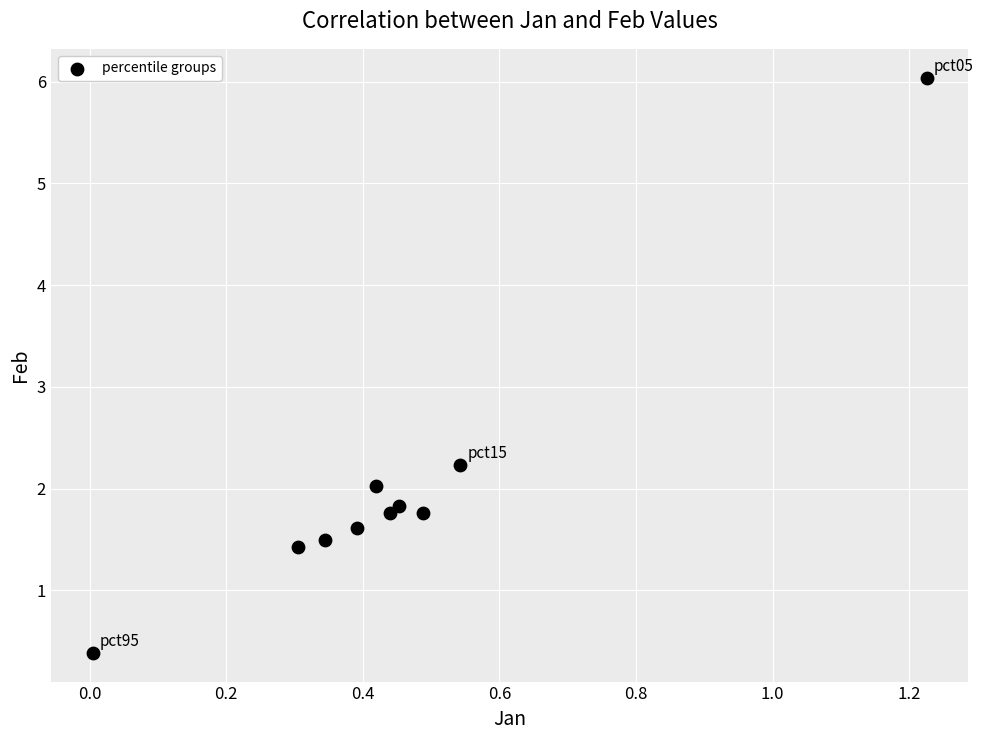

What Y value in the scatter plot is closest to 3?

2.2